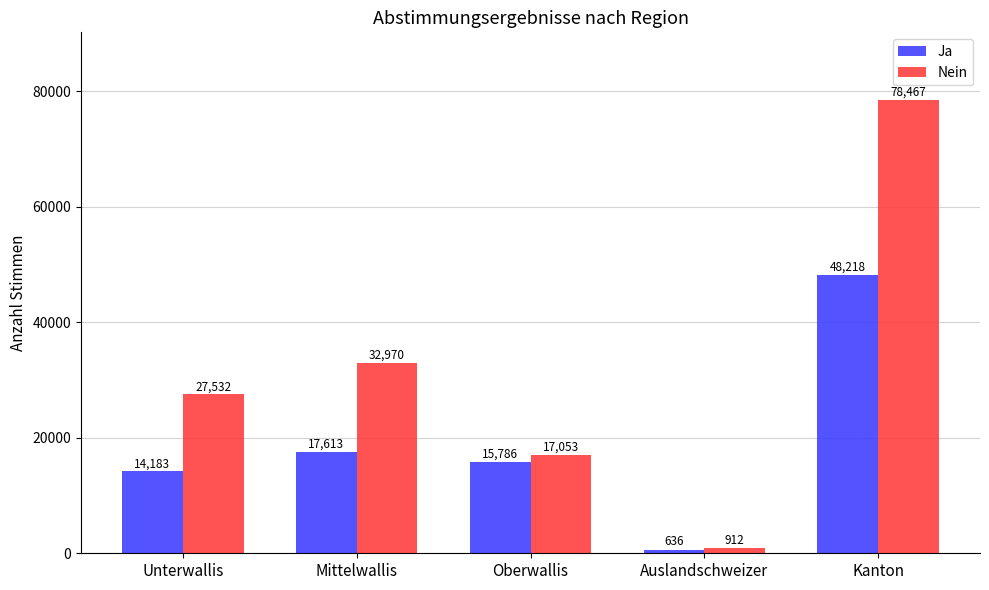

How many bars are there in each group?

2